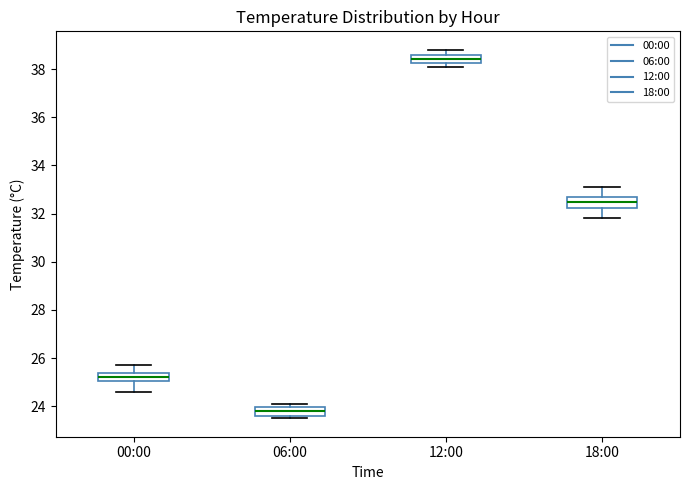

Reading left to right, transcribe this box plot: for each box, give where its median line is, the range the box spans, and where its two whiskers end, as read against the y-axis. The values are not printed on the chart, so give them approximately, as read against the axis.

00:00: median 25.2, box 25.0 to 25.4, whiskers 24.6 to 25.8
06:00: median 23.8, box 23.6 to 24.0, whiskers 23.6 (just below the box's lower edge) to 24.2
12:00: median 38.4, box 38.2 to 38.6, whiskers 38.2 (just below the box's lower edge) to 38.8
18:00: median 32.6, box 32.2 to 32.8, whiskers 31.8 to 33.2